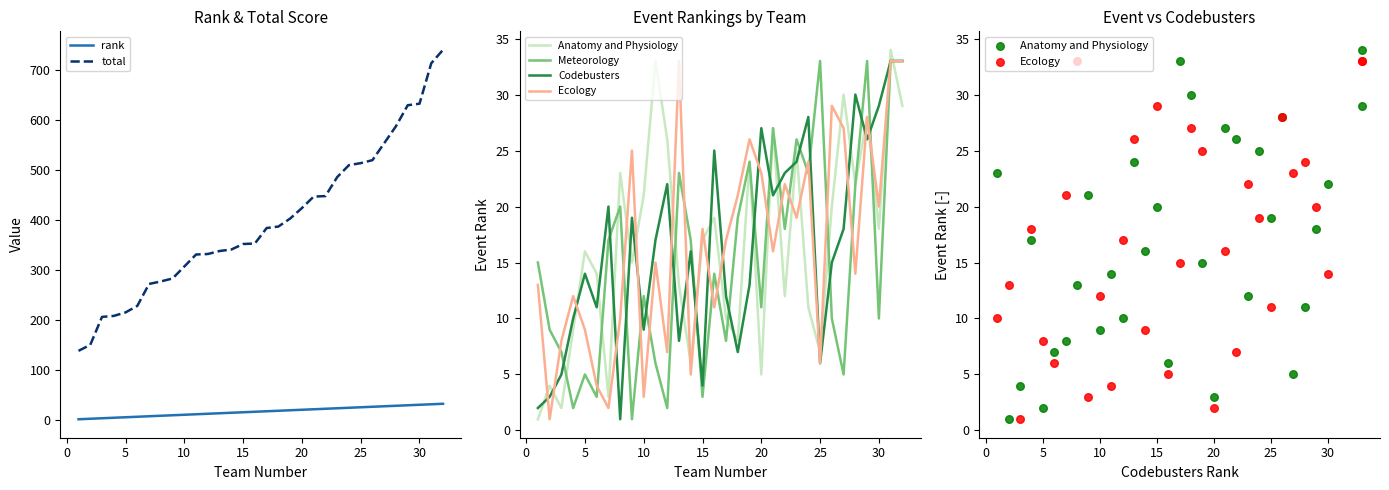

True or false: total and rank intersect in this chart.

False